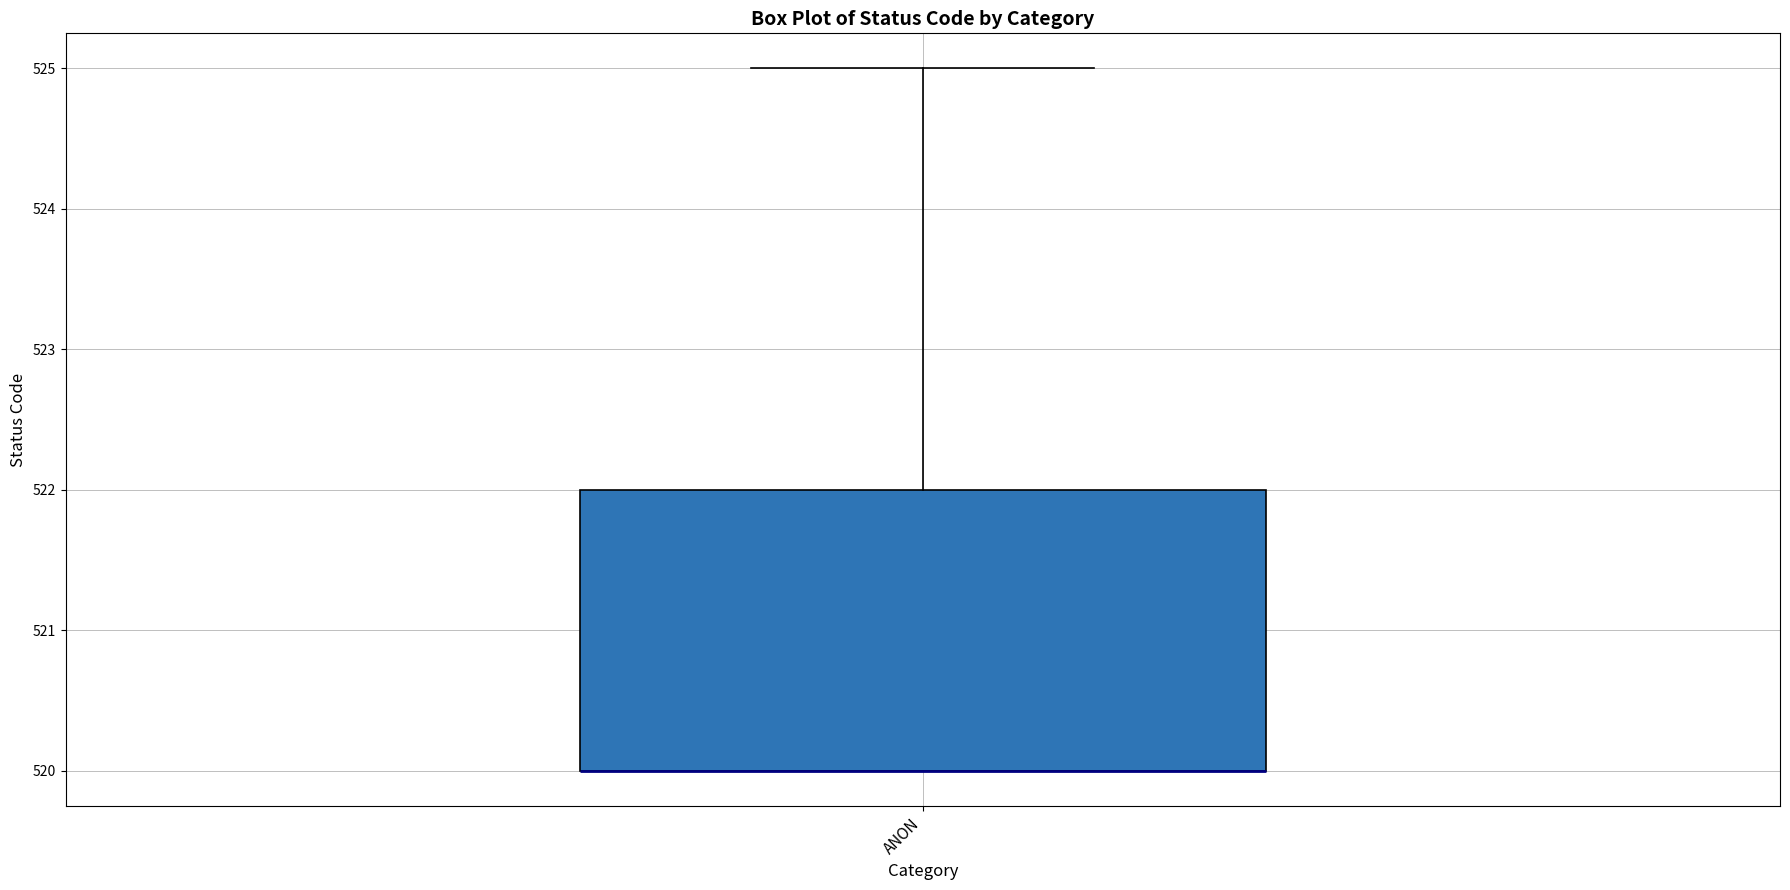

Transcribe this box plot: give where the median line is, the range the box spans, and where the two whiskers end, as read against the y-axis. The values are not printed on the chart, so give them approximately, as read against the axis.

median 520 (drawn on the box's lower edge), box 520 to 522, whiskers 520 to 525